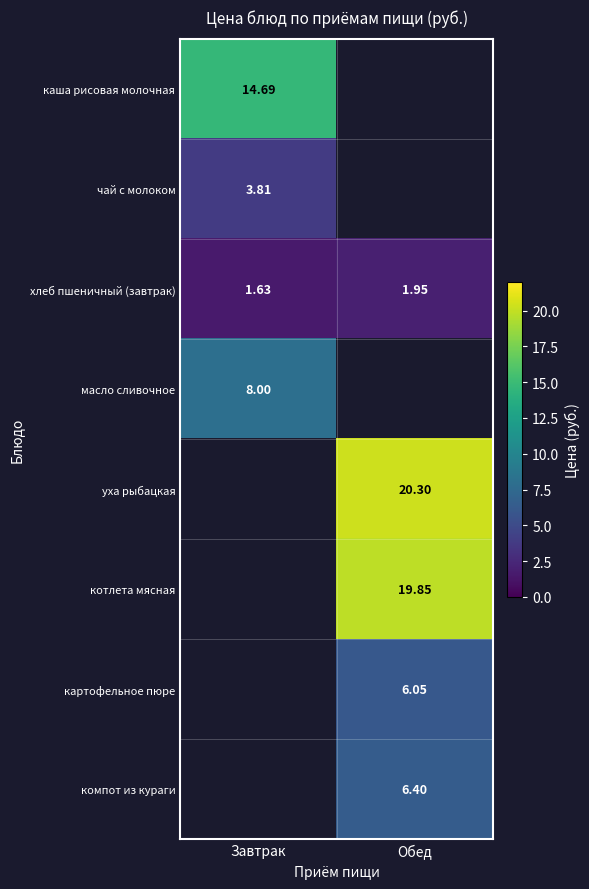

Which category has the lowest value across all series?

Завтрак